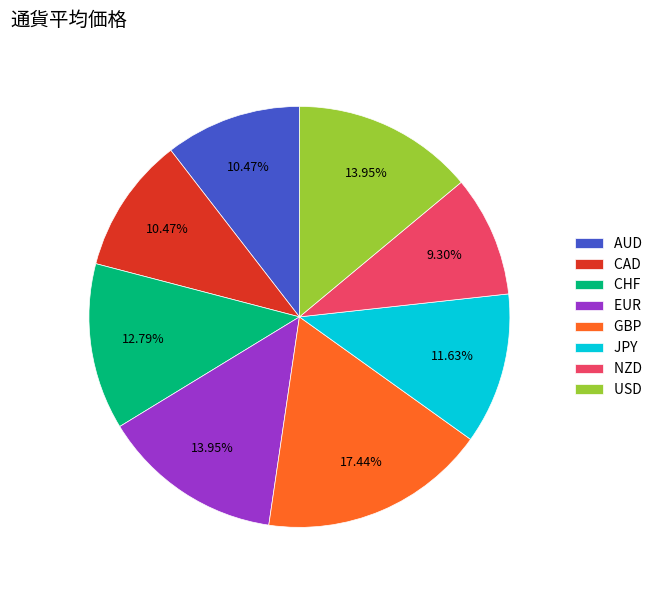

True or false: CAD accounts for 10% of the total.

True